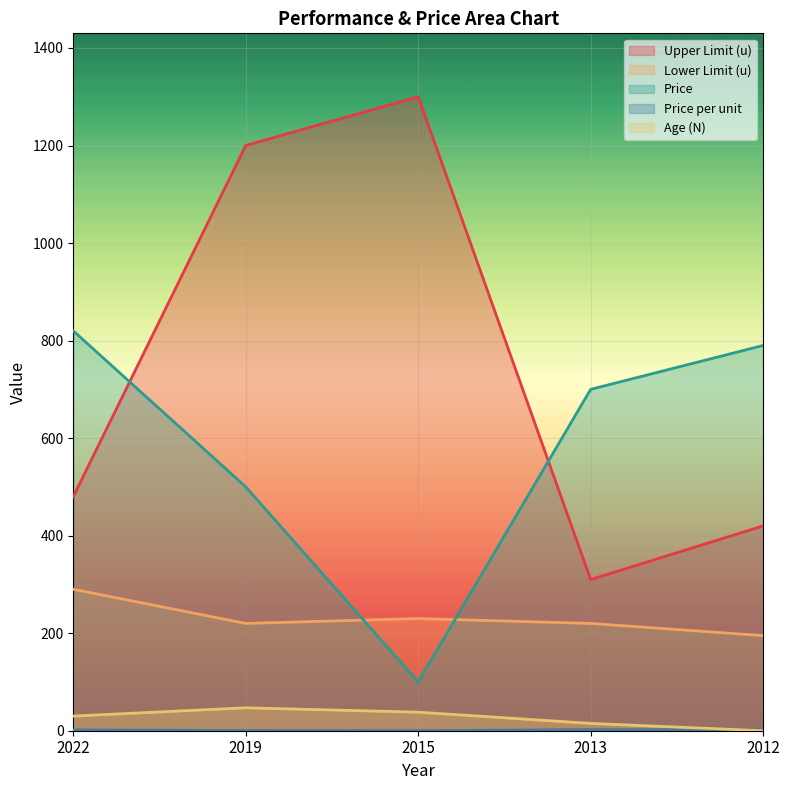

Reading left to right, extract all data points from this chart.

Upper Limit (u): 480.0	1200.0	1300.0	310.0	420.0
Lower Limit (u): 290.0	220.0	230.0	220.0	195.0
Price per unit: 1.7	0.4	0.1	2.3	1.9
Price: 820.0	500.0	100.0	700.0	790.0
Age (N): 30.0	47.0	38.0	15.0	0.0